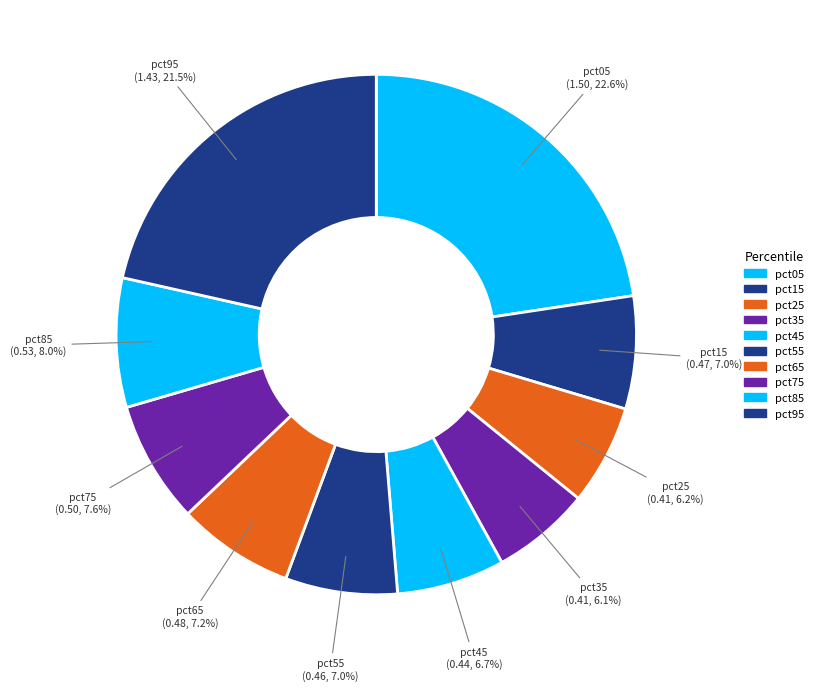

How many slices are in this pie chart?

10